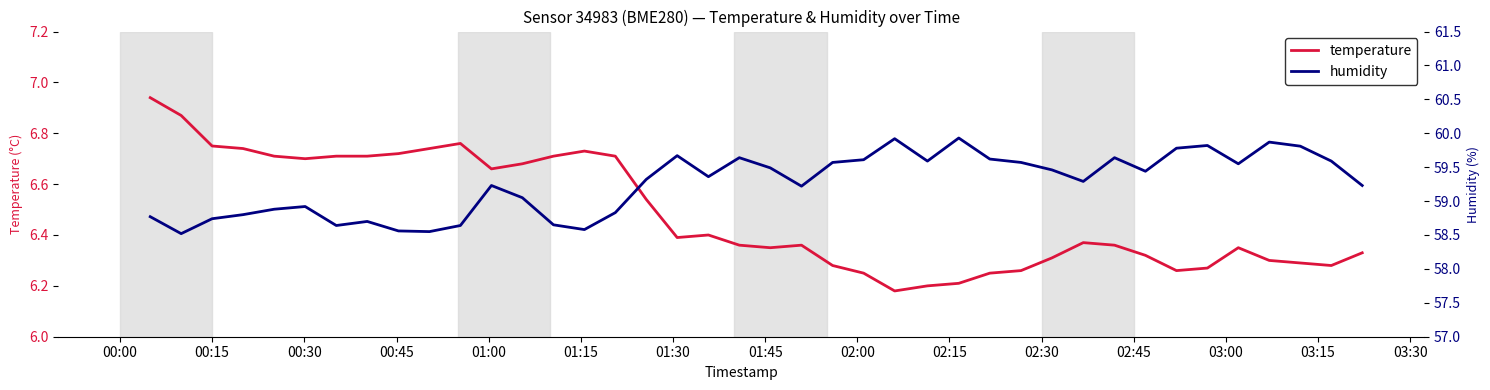

Which series has the largest range (max minus min)?

humidity